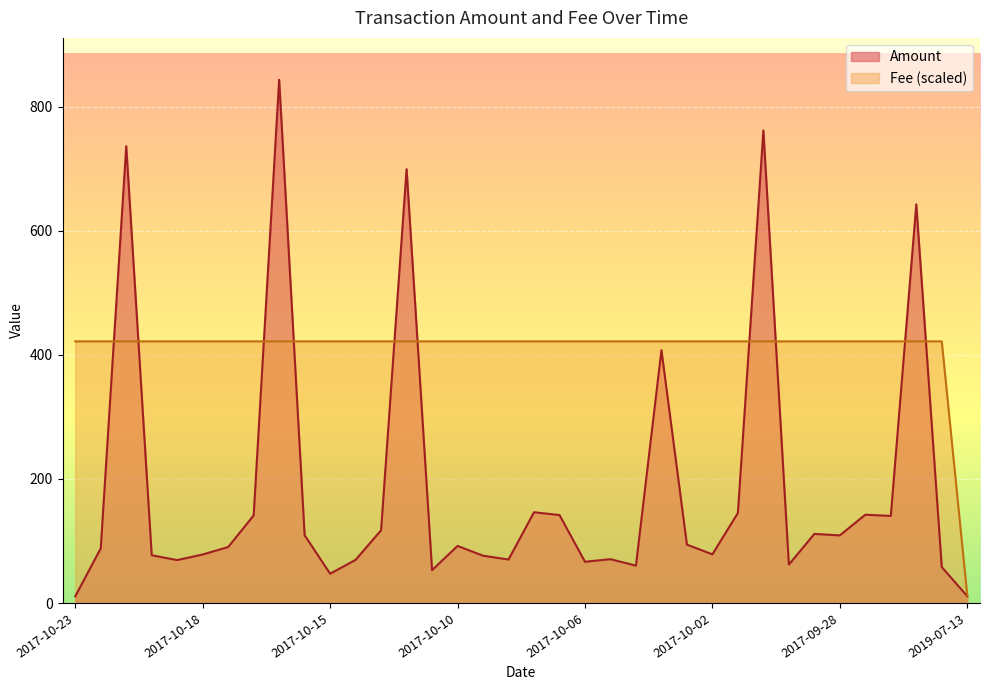

Does the chart display data point markers on the line(s)?

No